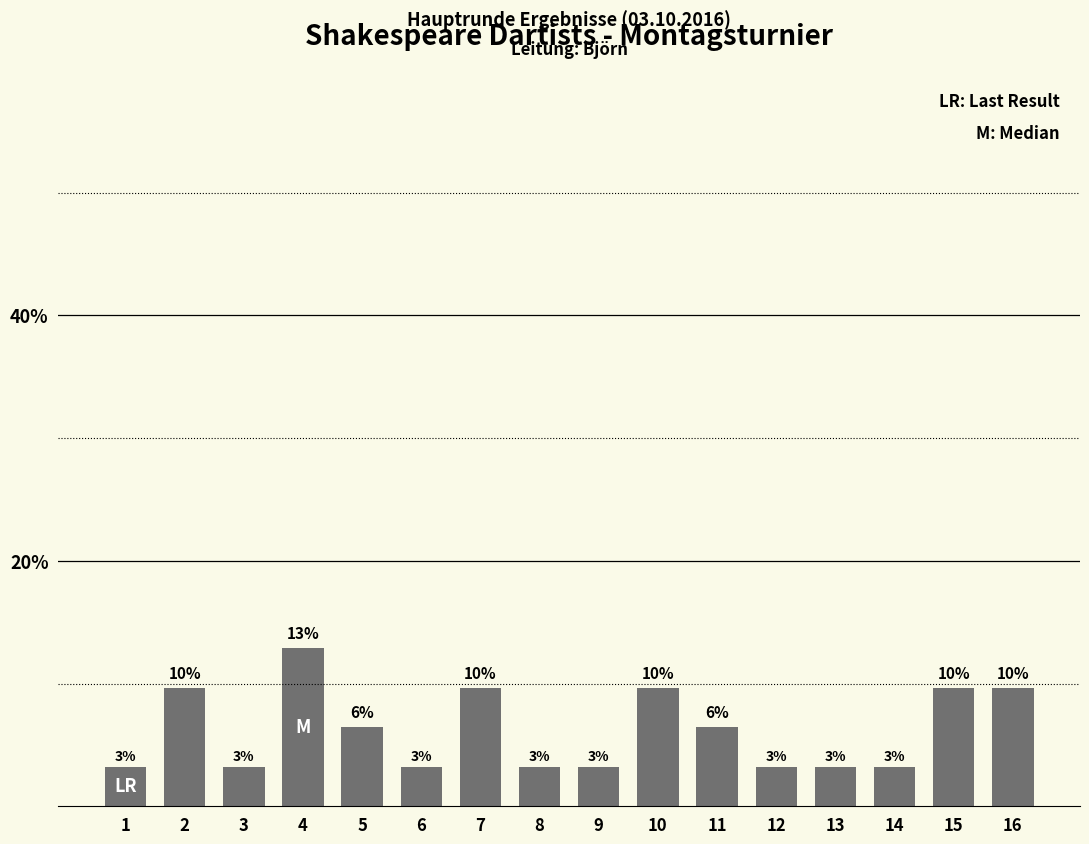

List the labels in order of value, smallest first.

1, 3, 6, 8, 9, 12, 13, 14, 5, 11, 2, 7, 10, 15, 16, 4